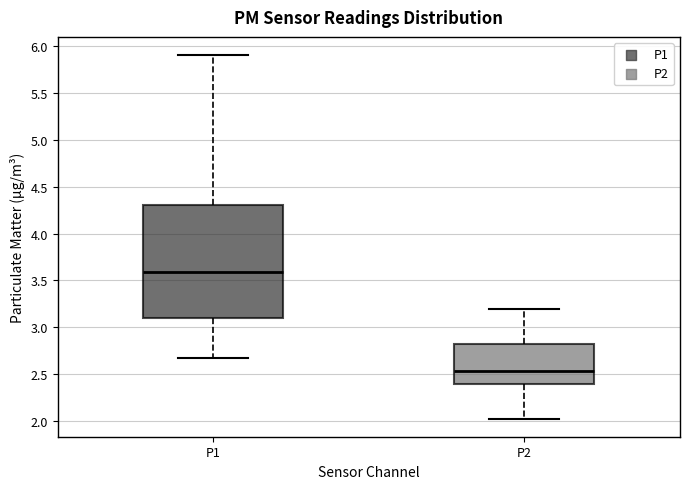

Which box has the lowest median line?

P2